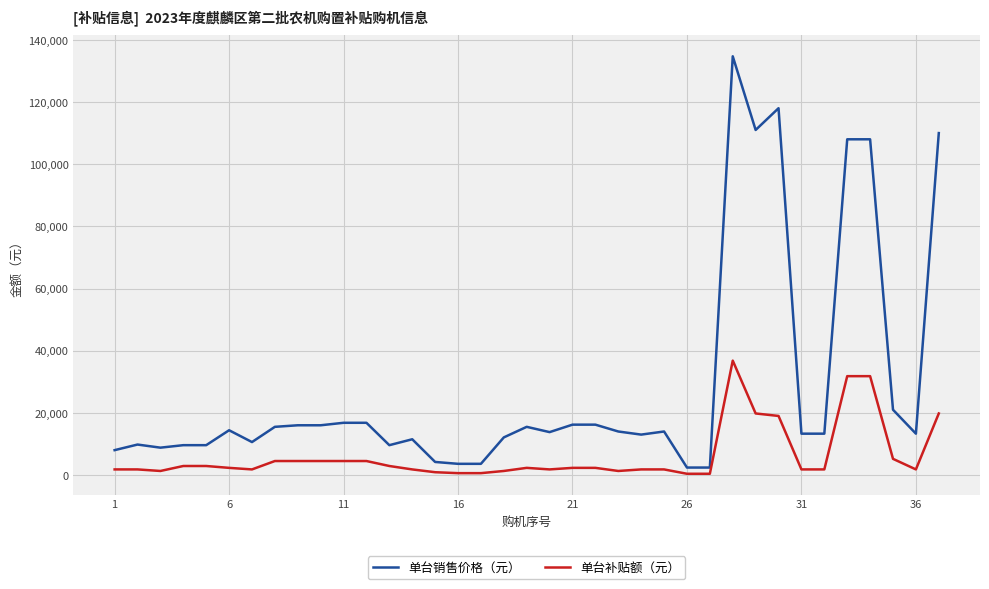

Which series has the largest range (max minus min)?

单台销售价格（元）